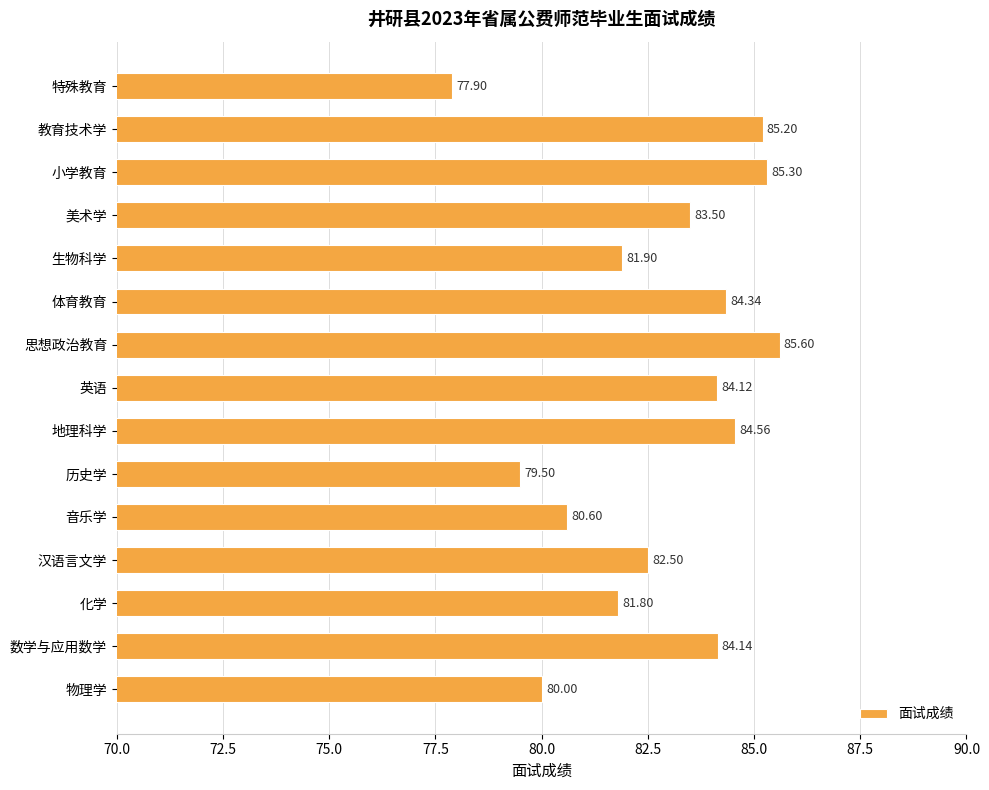

Where is the data nearest to the value 81?

音乐学